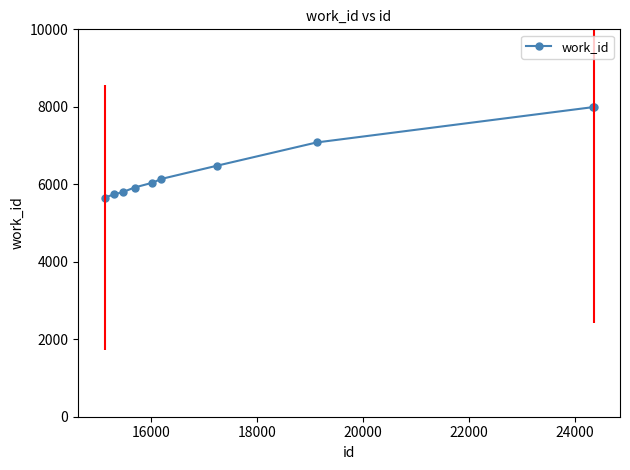

What is the highest value of the work_id series?

7998